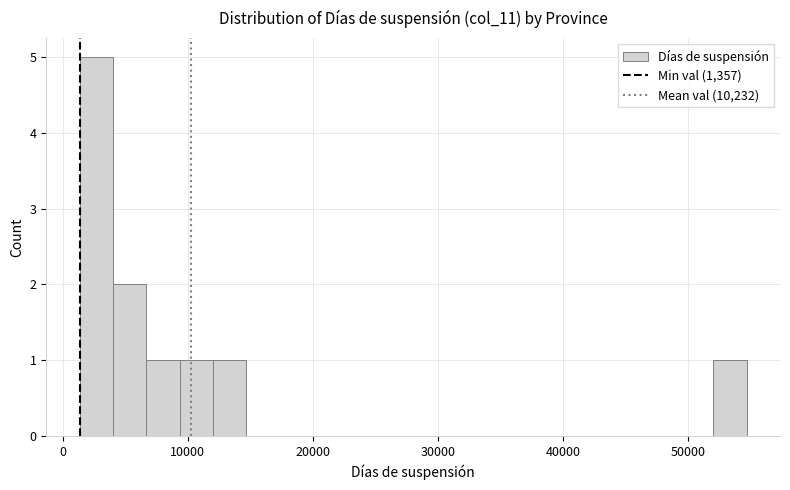

Around what value on the x-axis is the tallest bar? Give the approximate position of its centre, as read against the axis.

3000